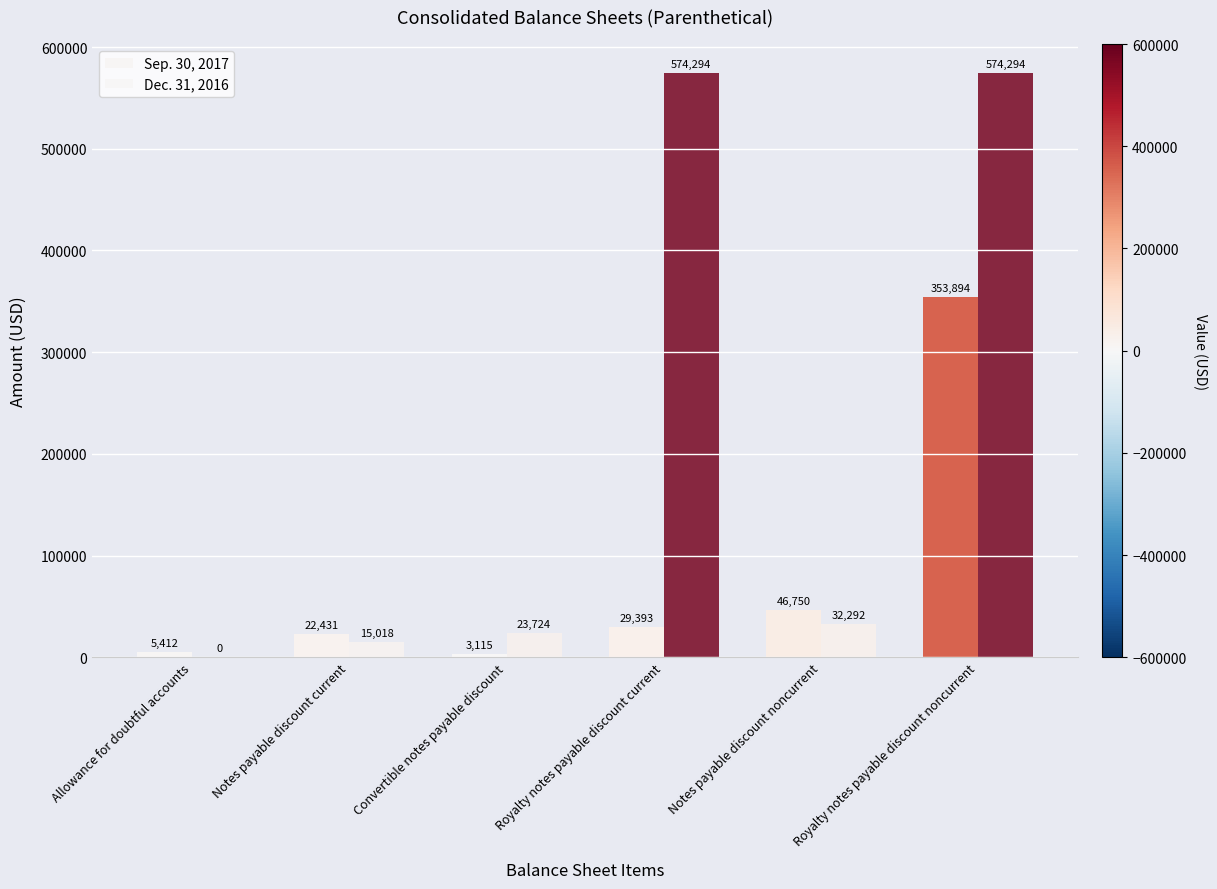

How many series are shown in this chart?

2